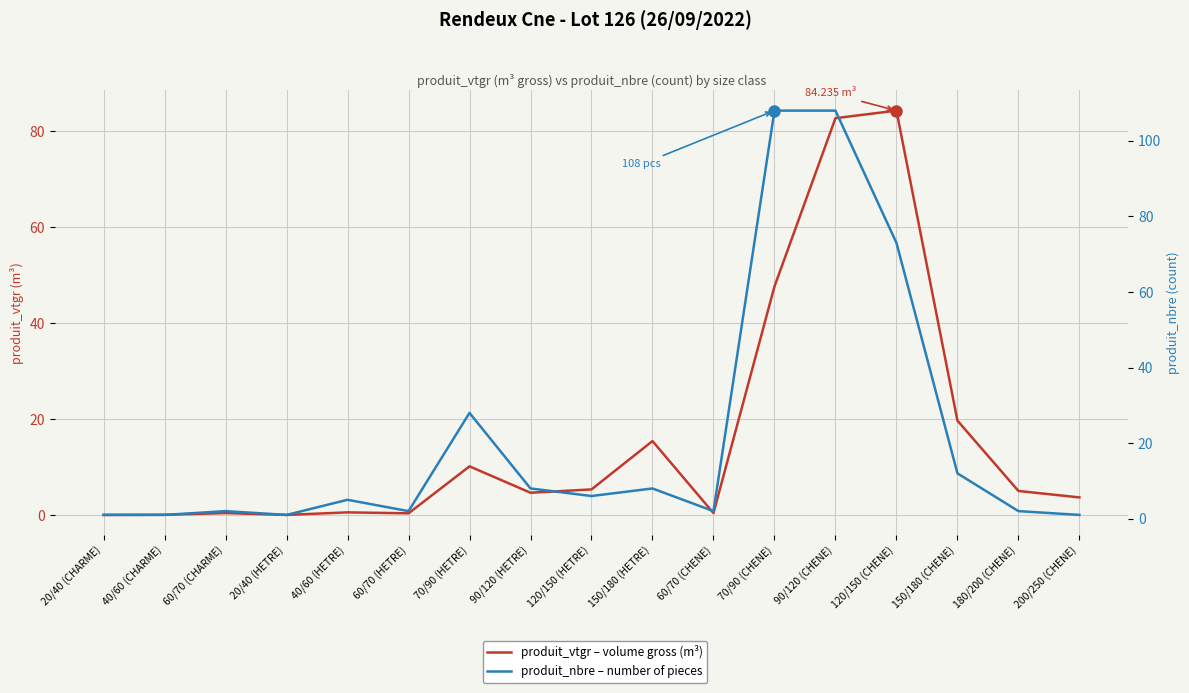

At which category is the sum across all series the highest?

90/120 (CHENE)